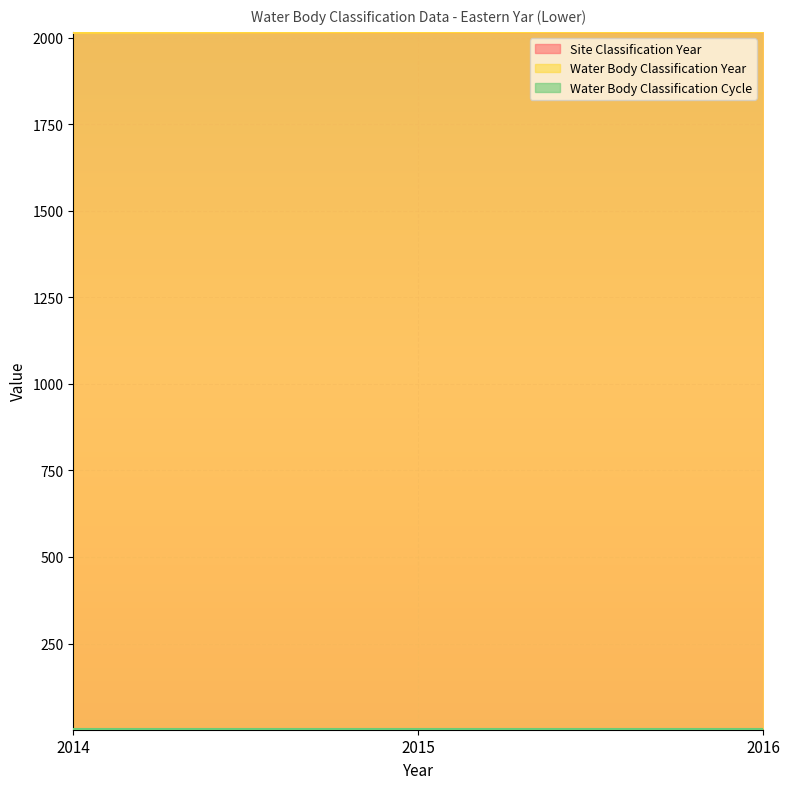

Is the value of Water Body Classification Year at 2014 greater than the value of Site Classification Year at 2014?

No